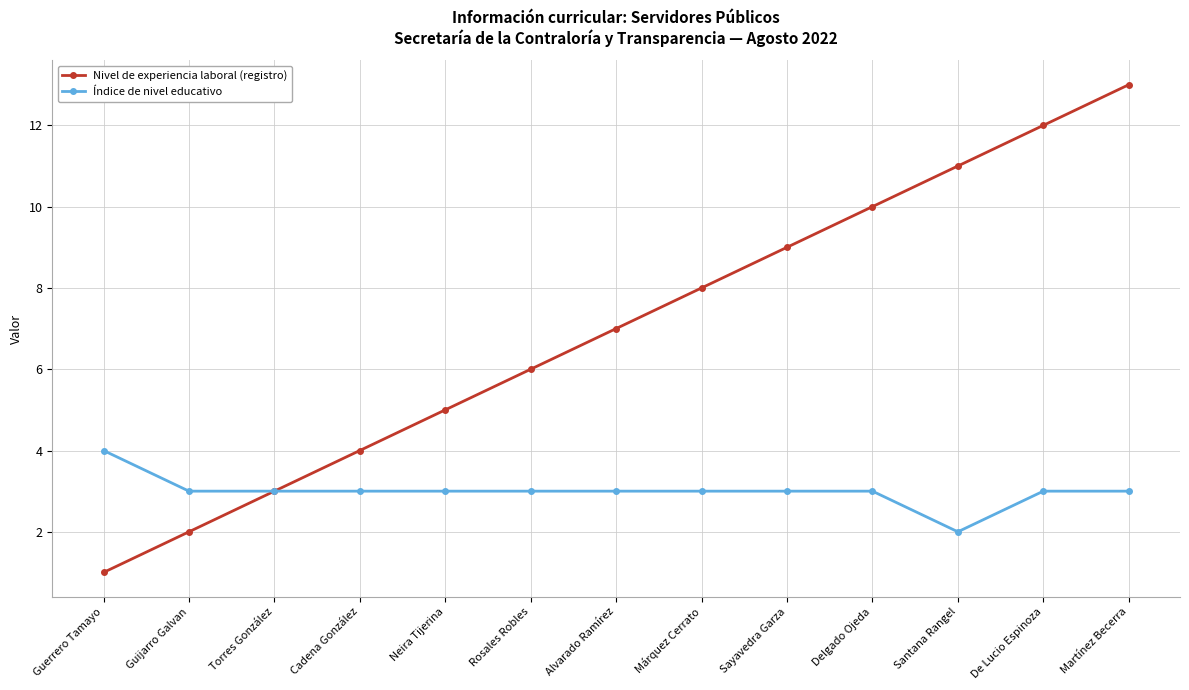

What is the minimum value for Nivel de experiencia laboral (registro)?

1